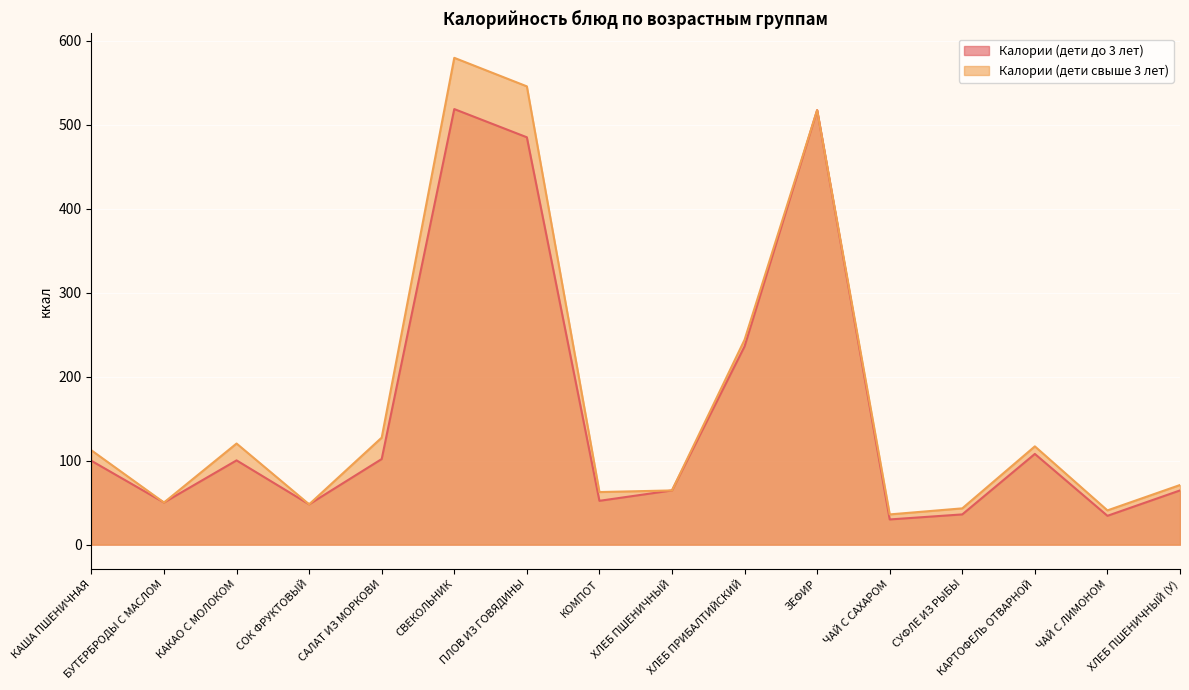

What is the approximate value of Калории (дети до 3 лет) at СУФЛЕ ИЗ РЫБЫ?

36.0